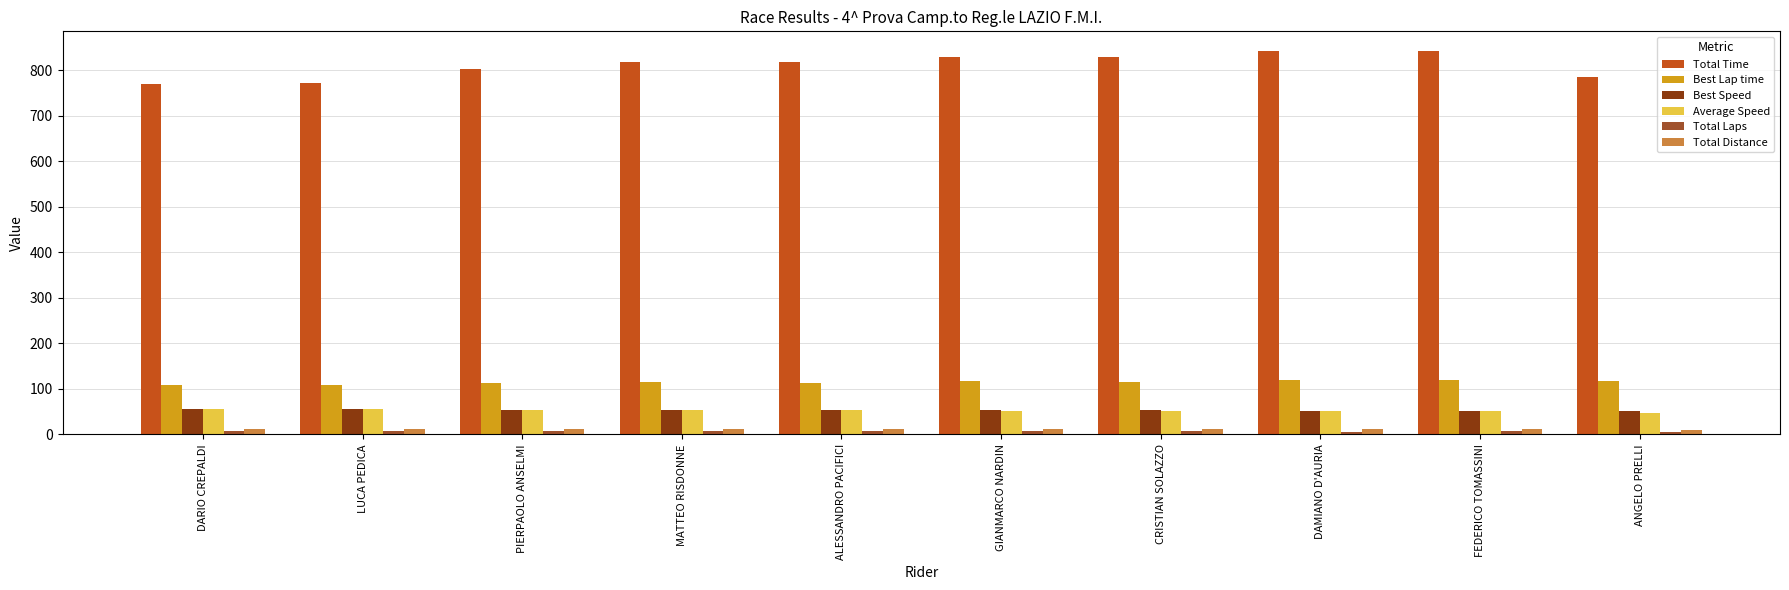

Is the value of Average Speed at GIANMARCO NARDIN greater than the value of Total Distance at ALESSANDRO PACIFICI?

Yes